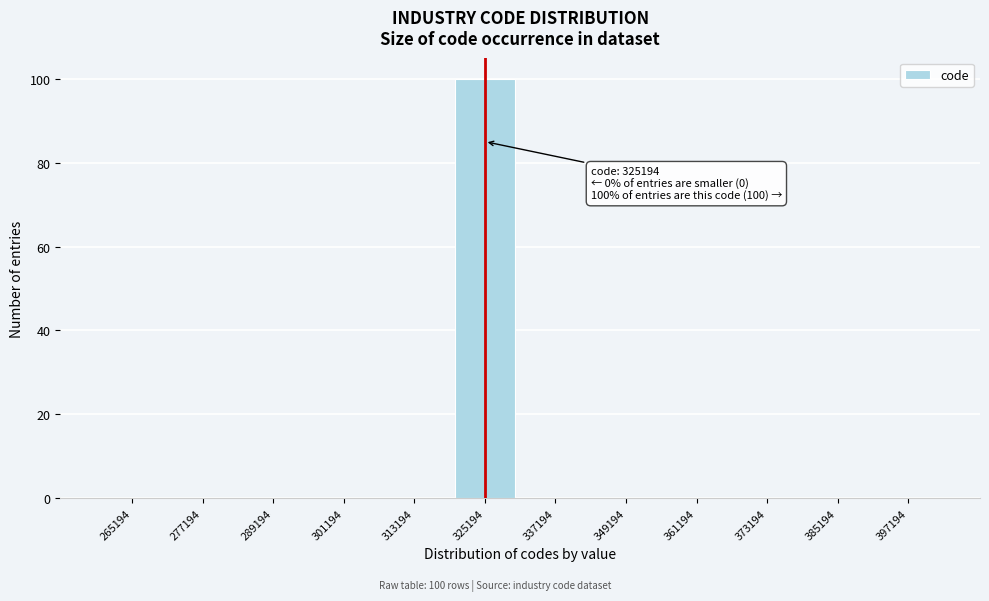

Reading left to right, extract all data points from this chart.

265194=0	277194=0	289194=0	301194=0	313194=0	325194=100	337194=0	349194=0	361194=0	373194=0	385194=0	397194=0